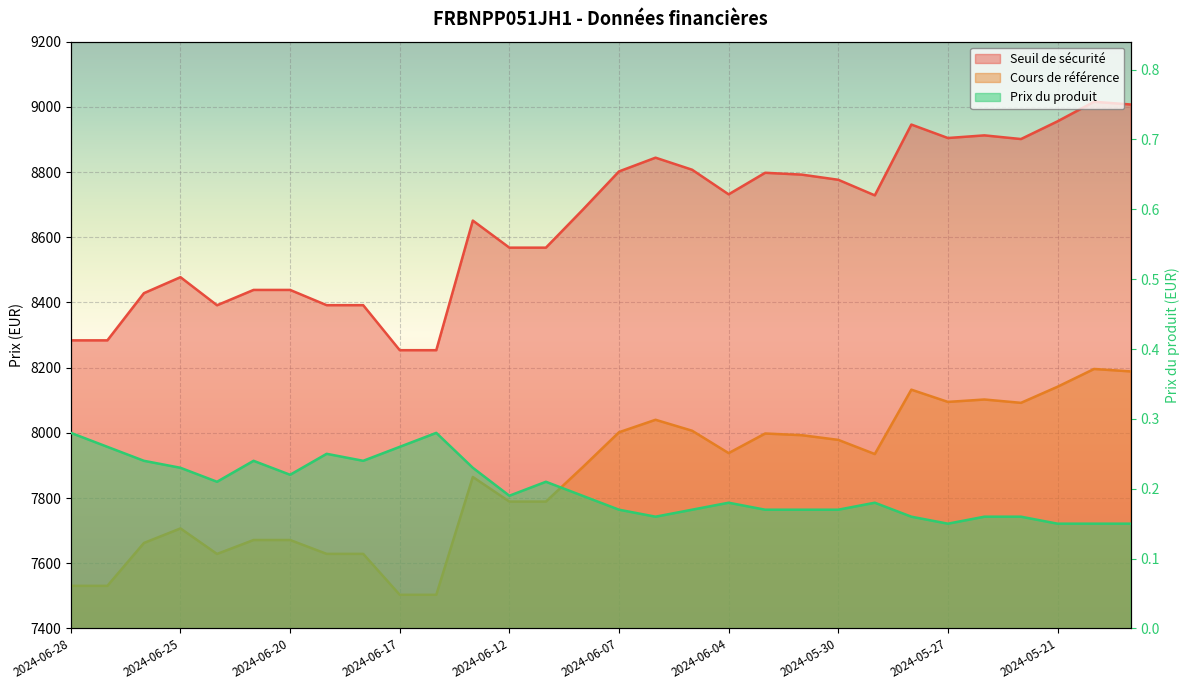

How many series are shown in this chart?

3